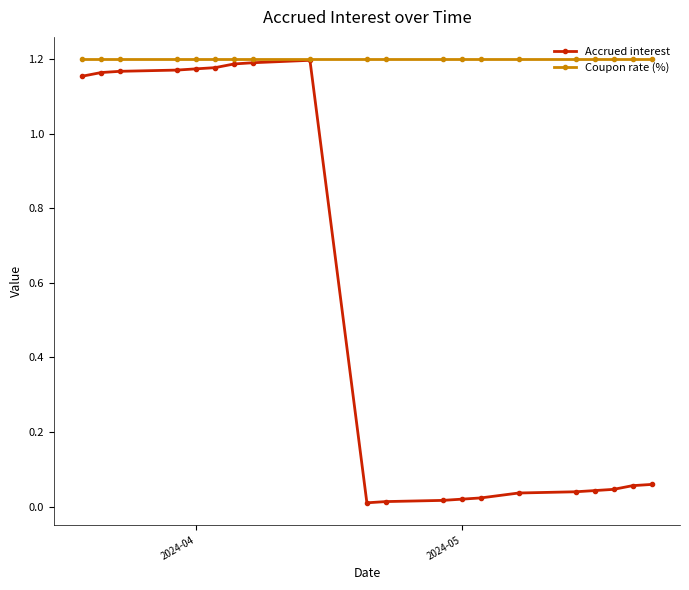

What is the value of the Coupon rate (%) point at the 1st from the left?

1.2